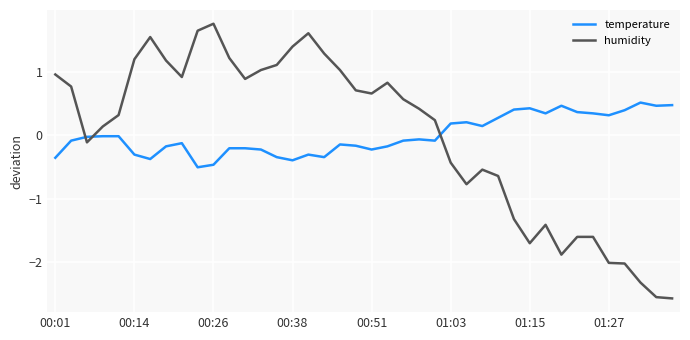

What is the greatest value displayed?

1.8